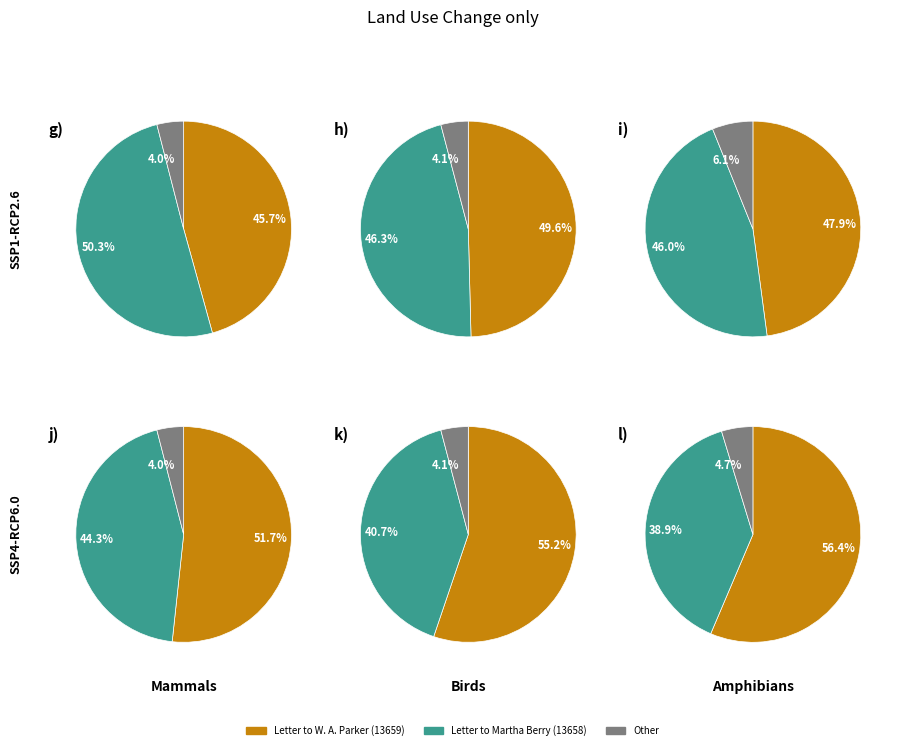

Is the sum of Letter to W. A. Parker from Martha Berry and Letter to Martha Berry from Mrs. Parker greater than half?

Yes